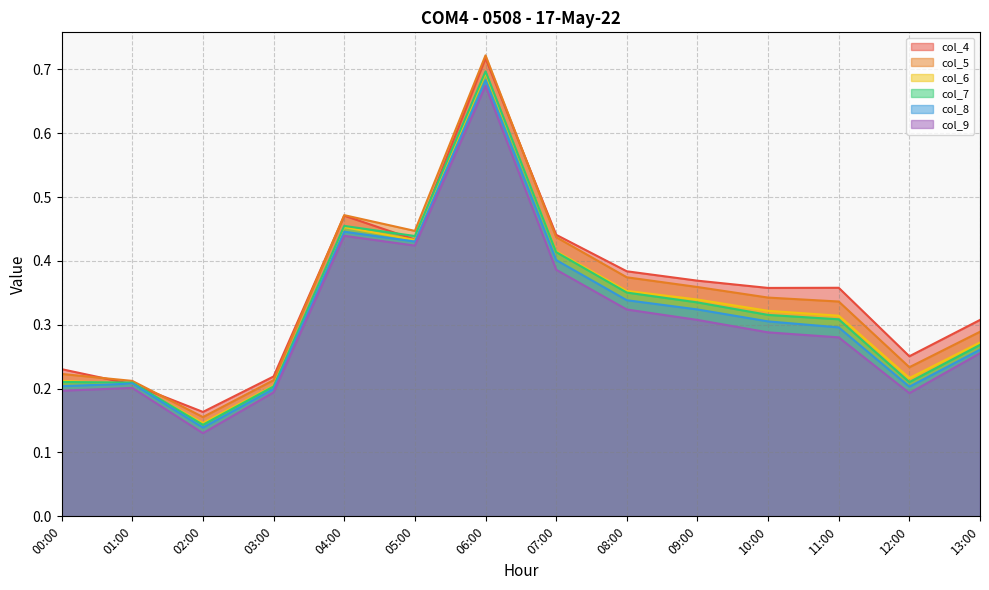

Between 01:00 and 09:00, which series saw the biggest shift?

col_4